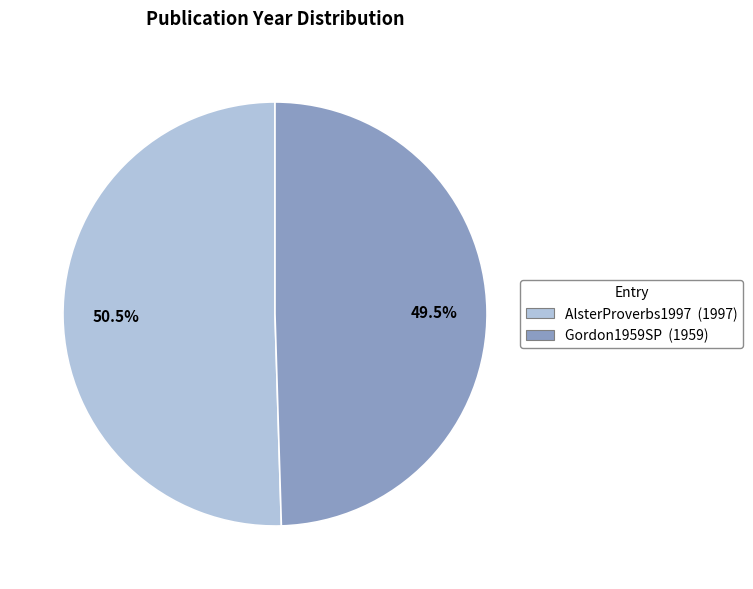

To the nearest percent, what is the difference between the Gordon1959SP and AlsterProverbs1997 slice percentages?

1%